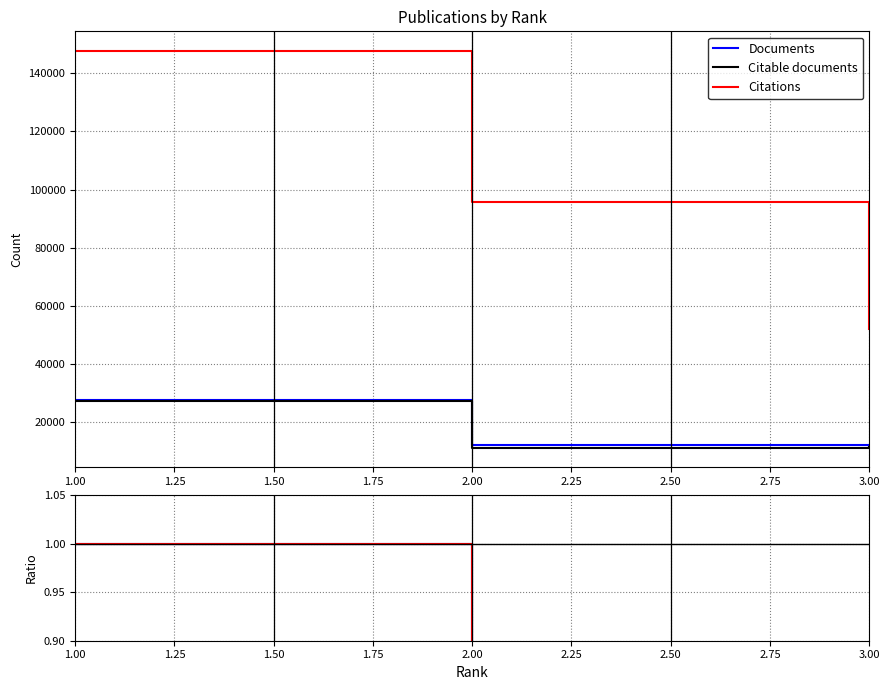

Which series has the widest spread of values?

Citations